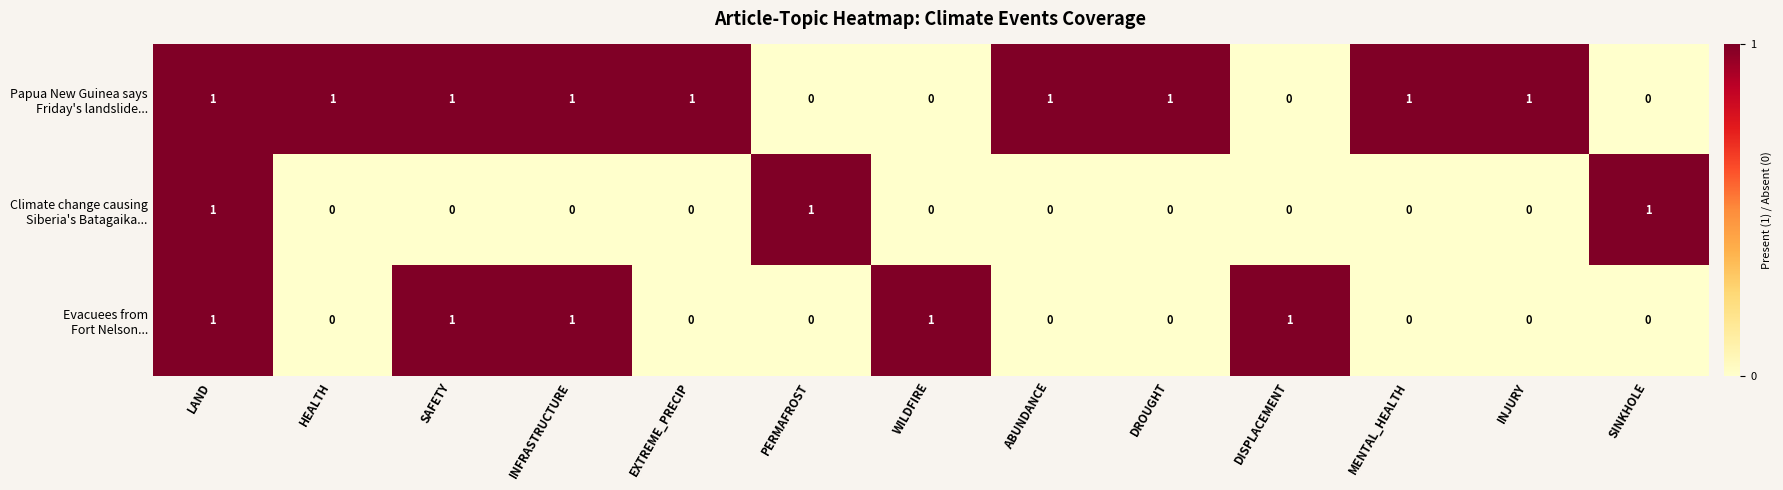

At how many categories does at least one series exceed 0?

13